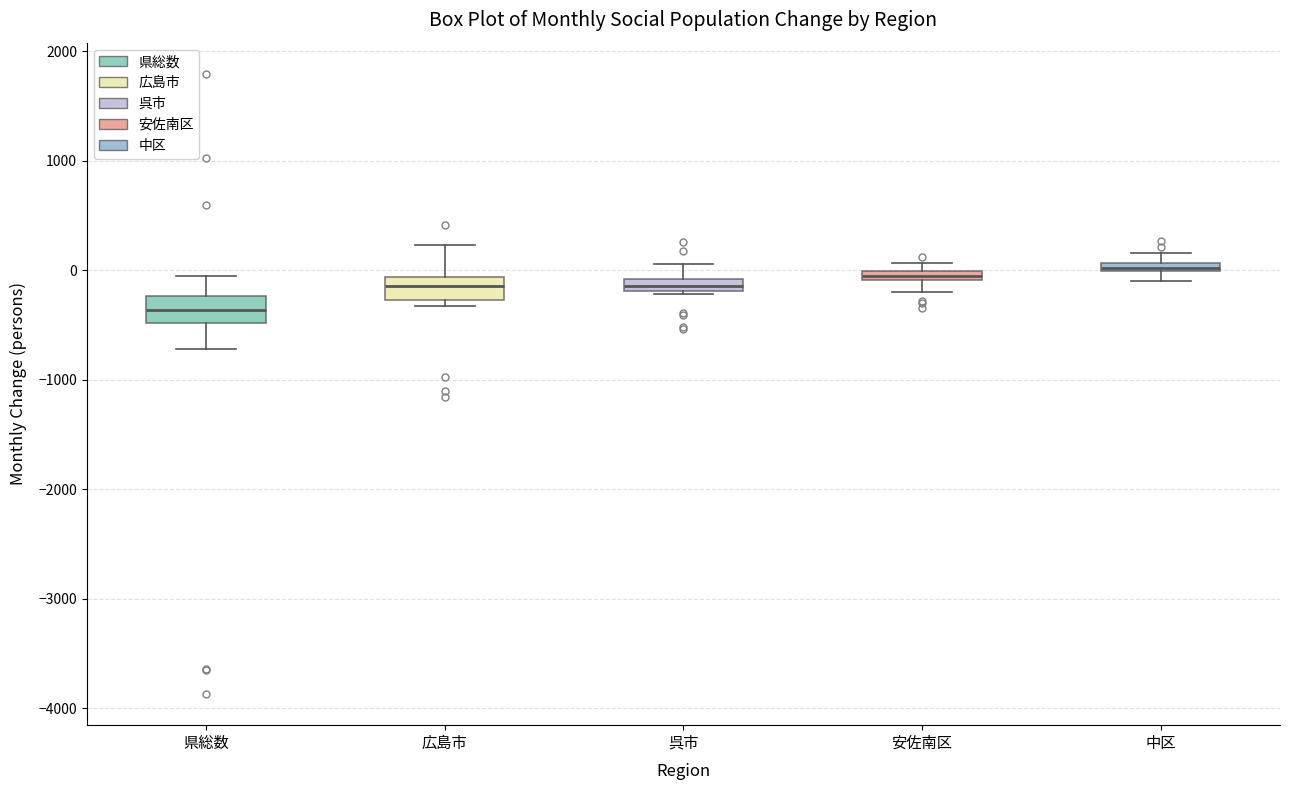

Where is the lower edge of the box for 安佐南区 on the y-axis? The values are not printed on the chart, so give them approximately, as read against the axis.

-100